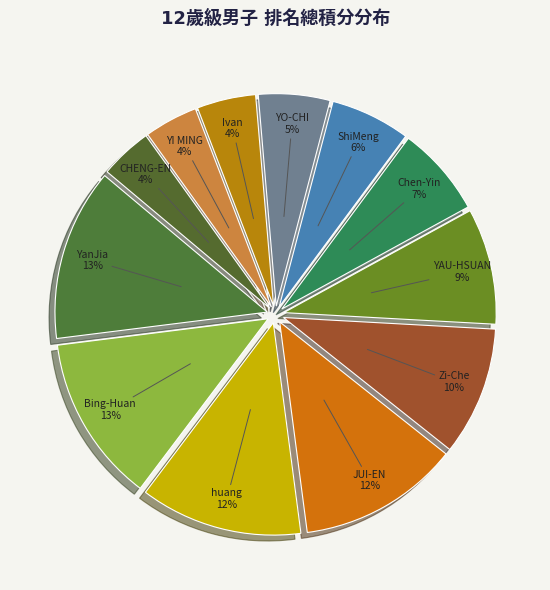

Is it true that YI MING is 4% of the pie?

True